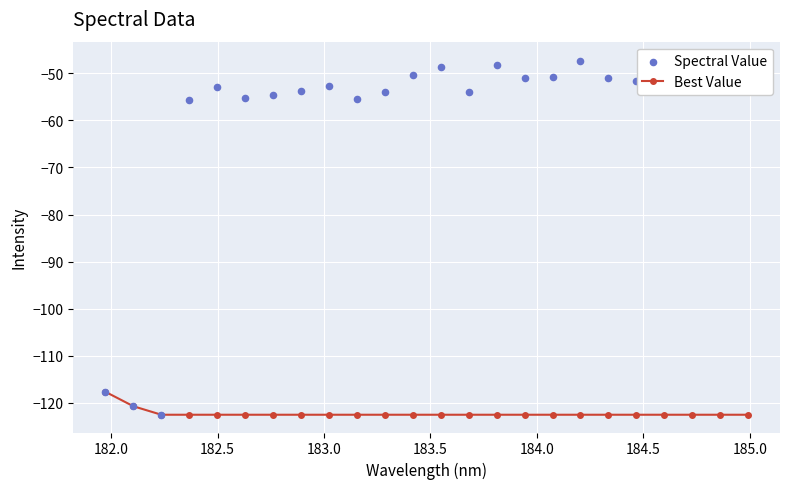

What are all the series names shown in the legend?

Best Value, Spectral Value